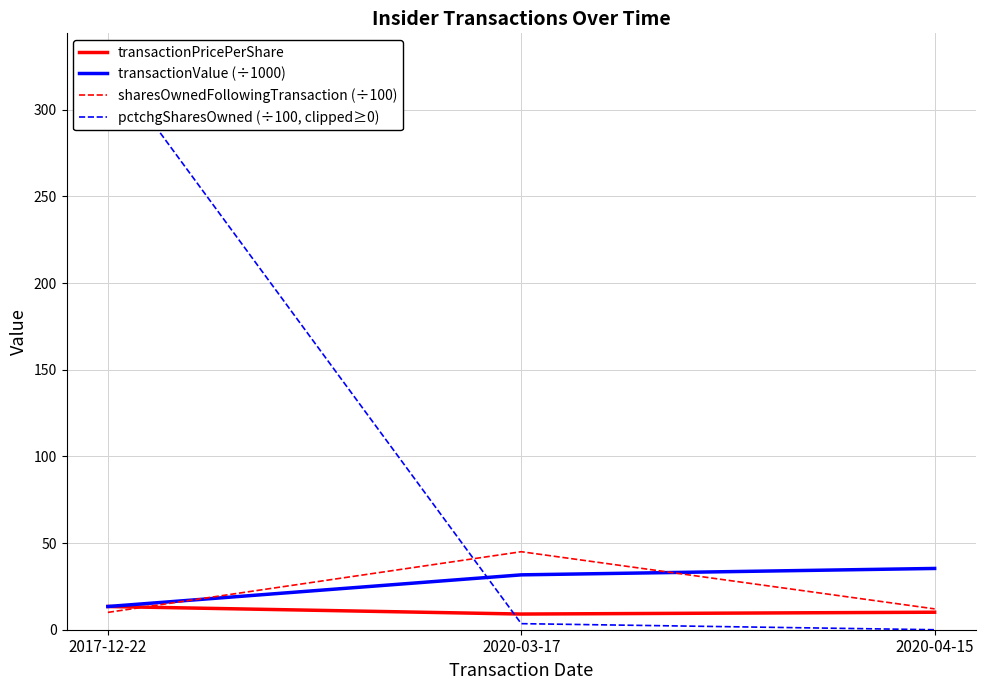

What is the difference between the maximum and minimum values in the transactionPricePerShare series?

4.4